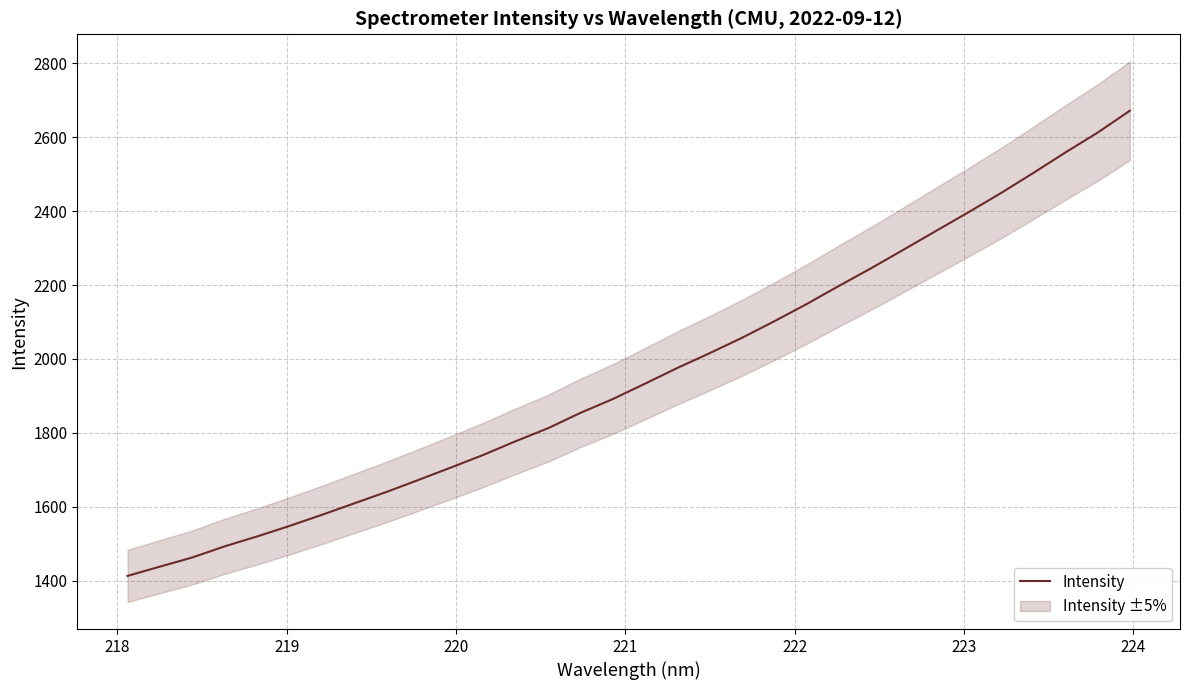

What is the highest value of the Intensity series?

2672.0